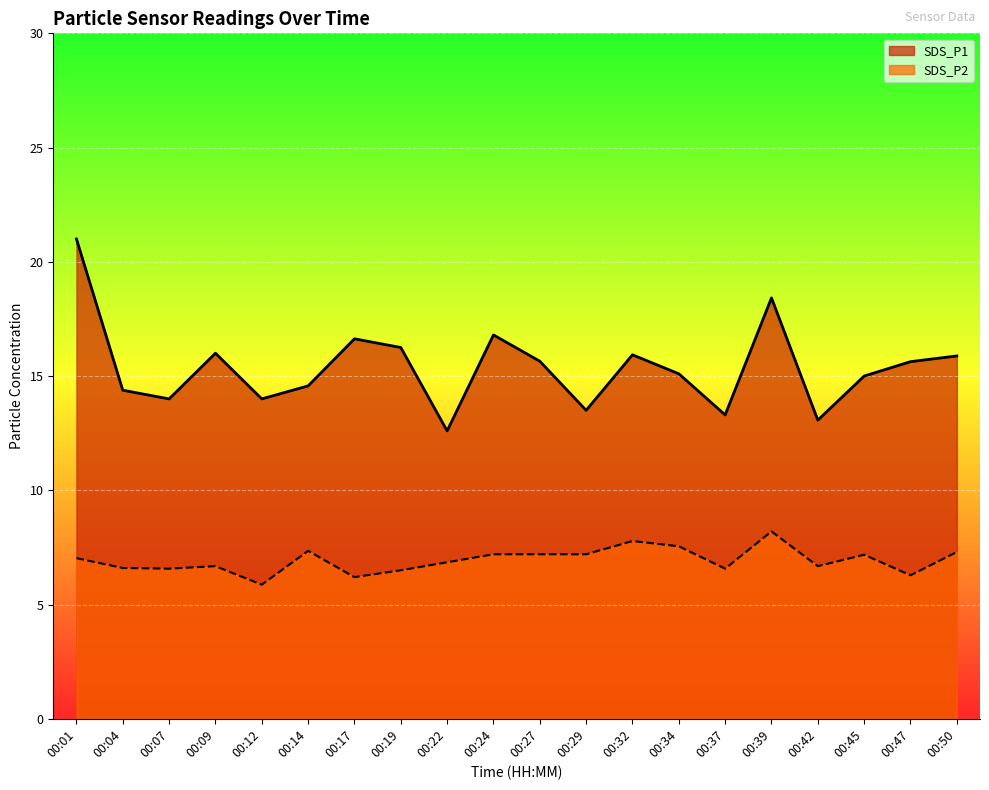

Does the chart display data point markers on the line(s)?

No